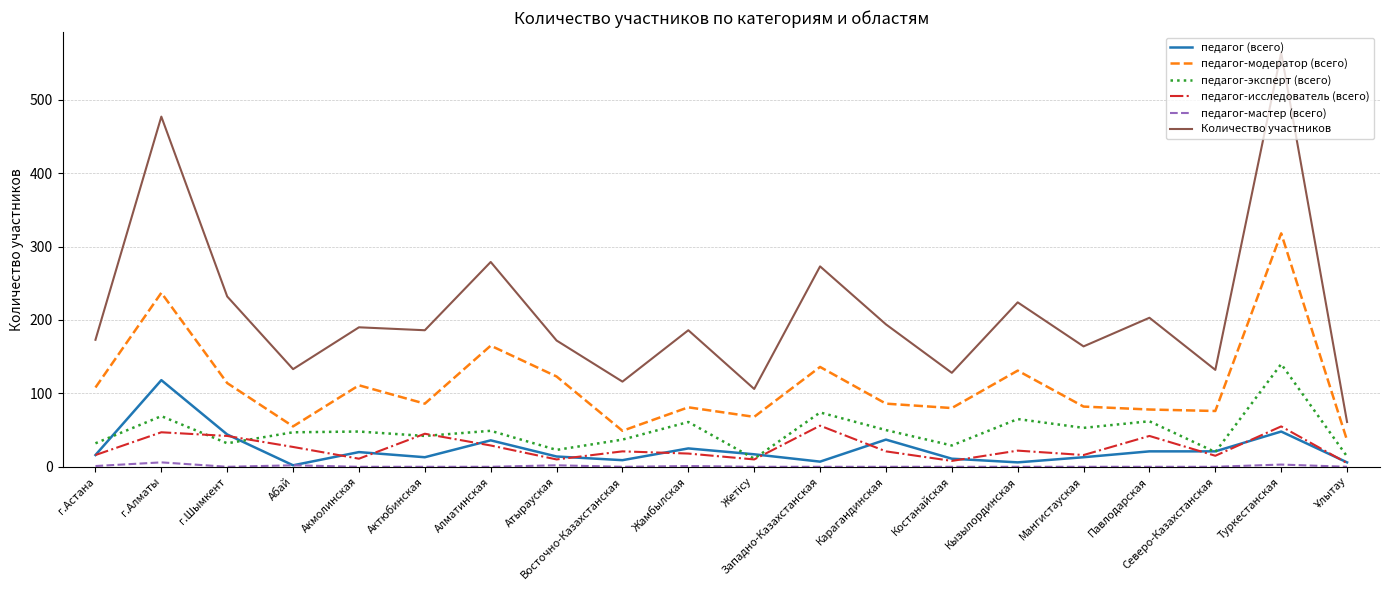

True or false: Количество участников has a value of 279 at Алматинская.

True